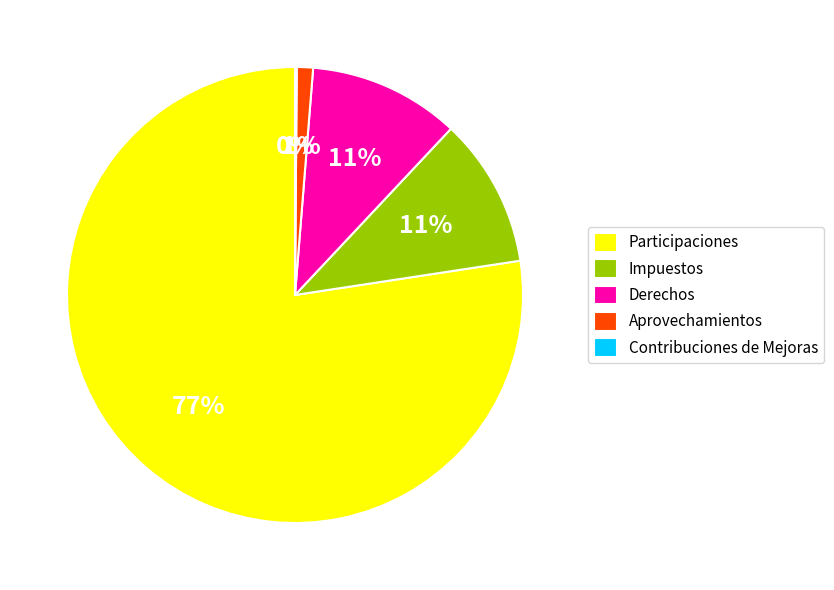

Does any single category account for the majority?

Yes